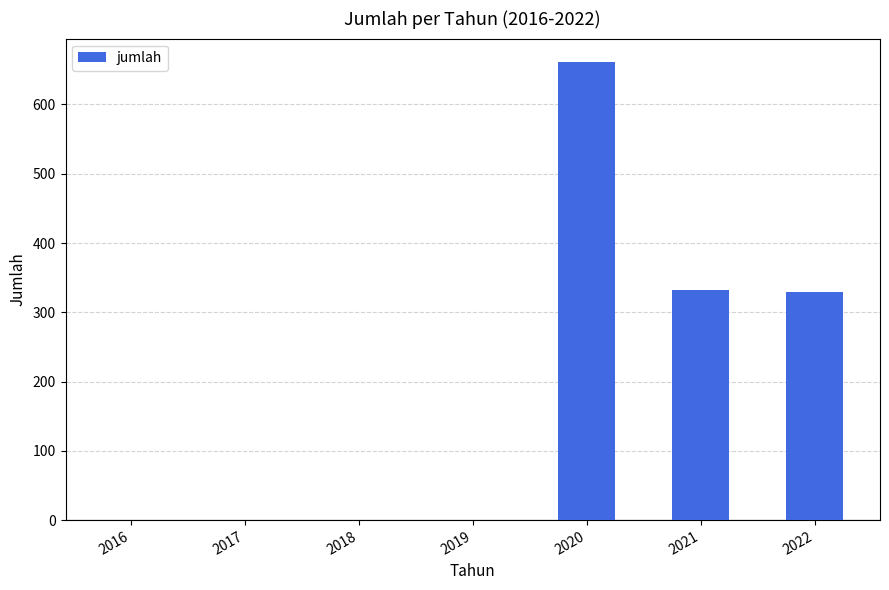

Which label corresponds to the largest value in the chart?

2020